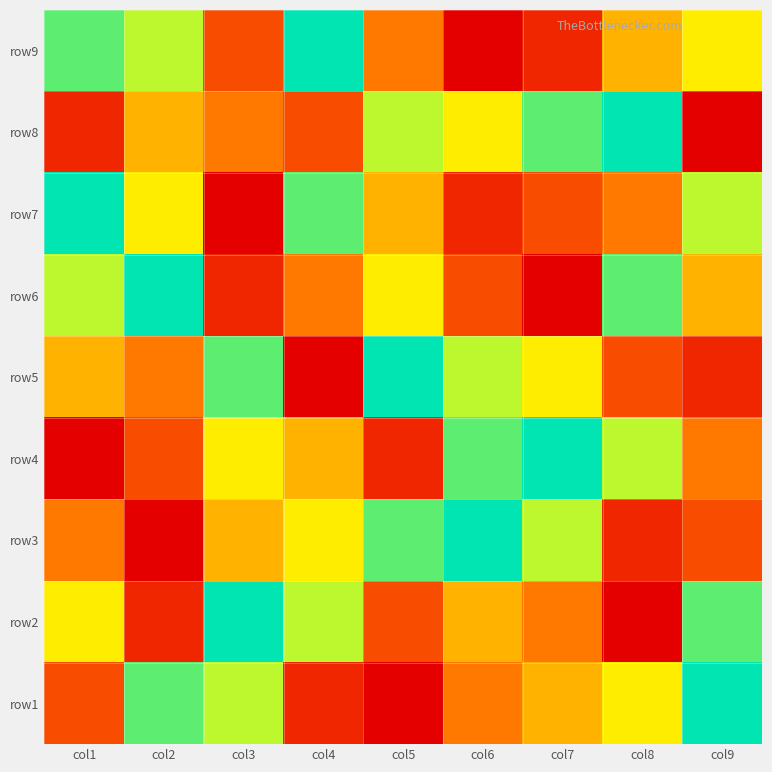

What is the total value across all series at col7?

45